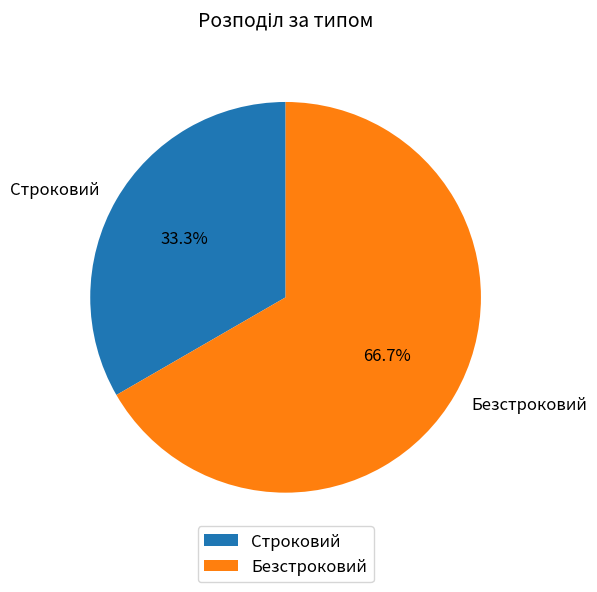

How many segments does this pie chart have?

2